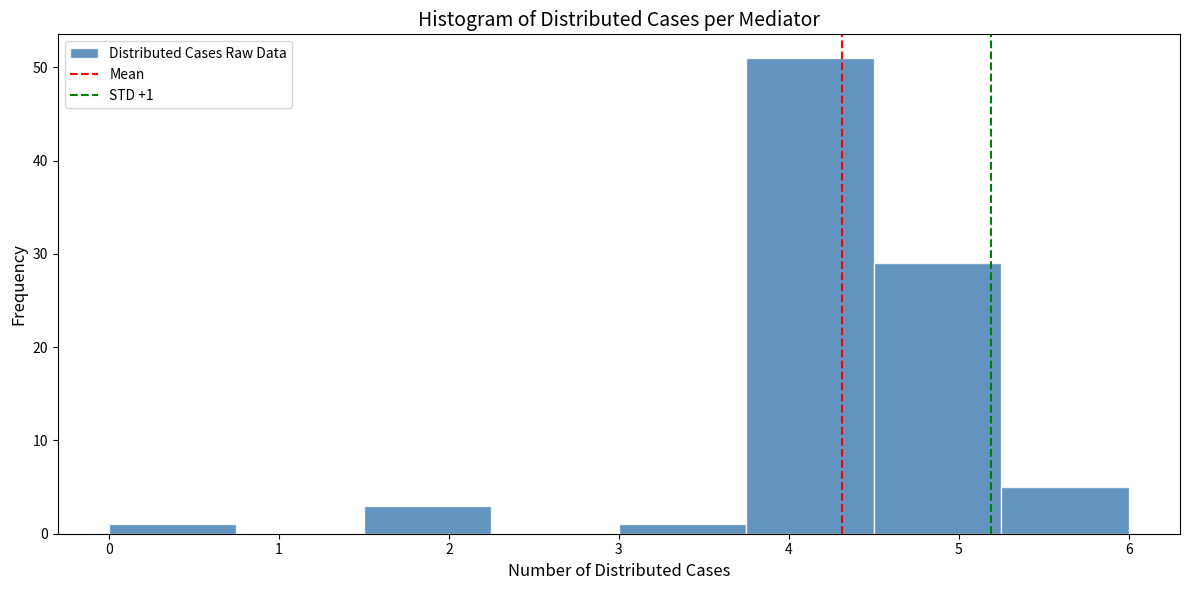

Over which range of the x-axis is the bar tallest?

3.75 to 4.50